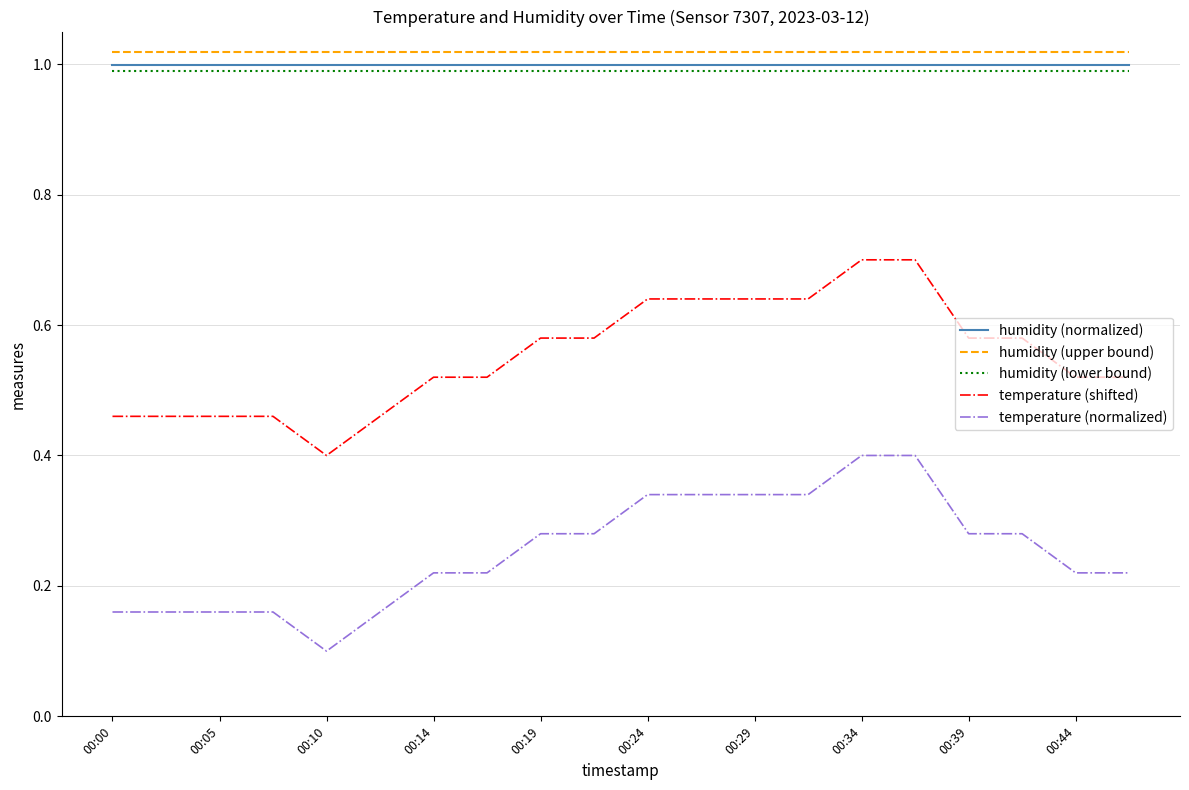

True or false: humidity (upper bound) and humidity (lower bound) intersect in this chart.

False